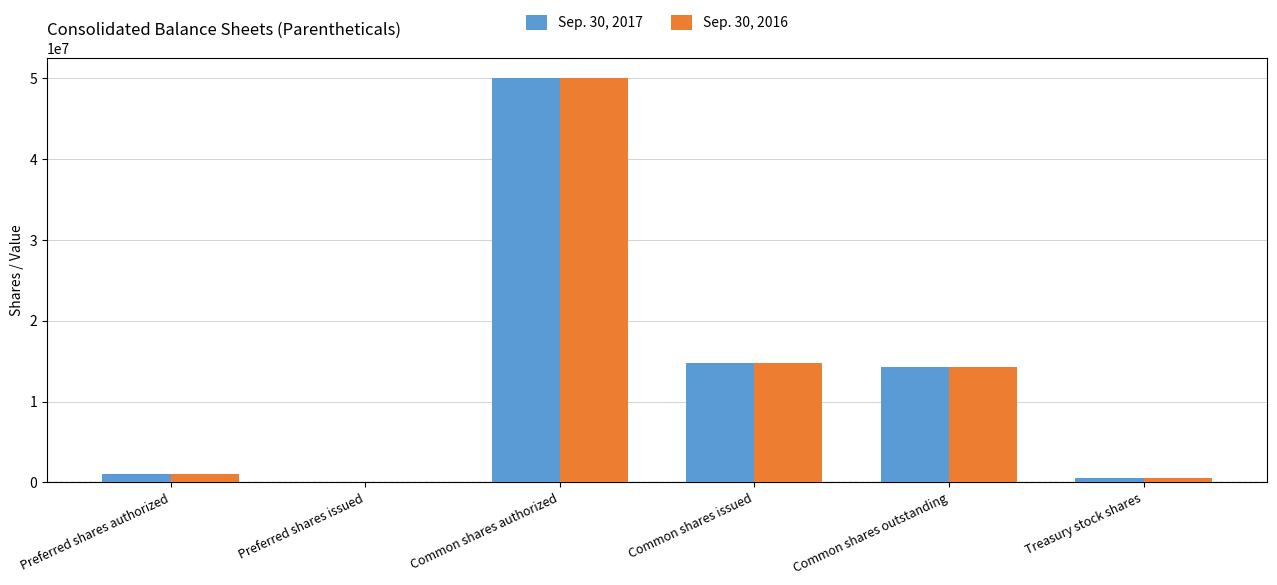

True or false: Sep. 30, 2017 has a value of 79973686 at Common shares authorized.

False